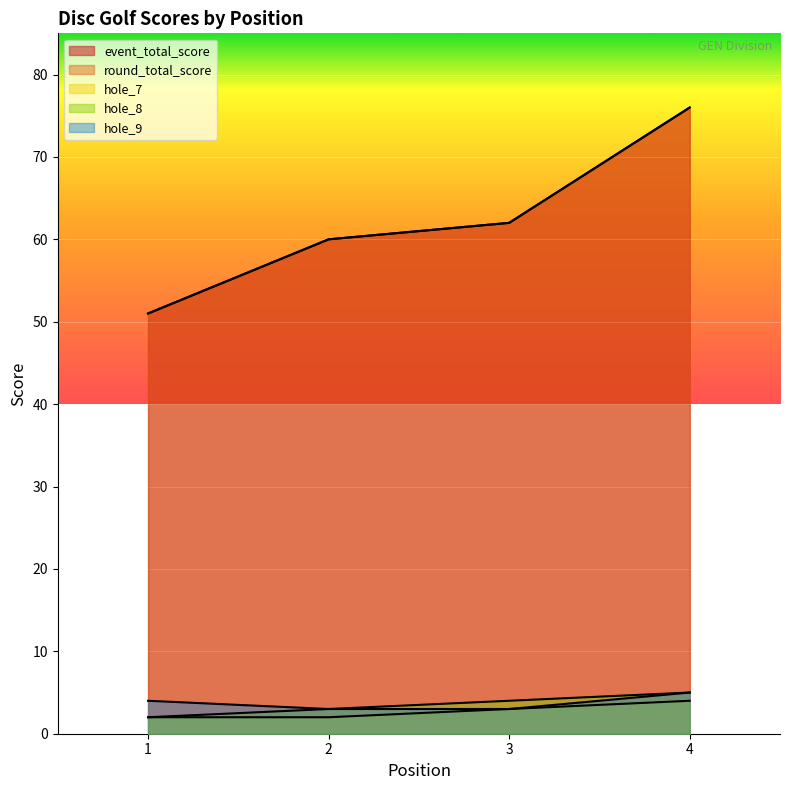

Reading left to right, what are all the values shown in this chart?

event_total_score: 51	60	62	76
round_total_score: 51	60	62	76
hole_7: 2	2	3	4
hole_8: 2	3	4	5
hole_9: 4	3	3	5